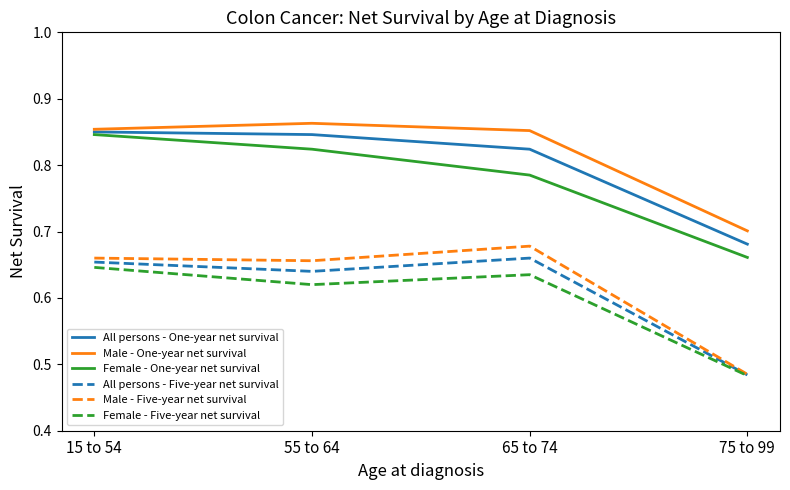

True or false: All persons - Five-year net survival and All persons - One-year net survival cross at least once.

False